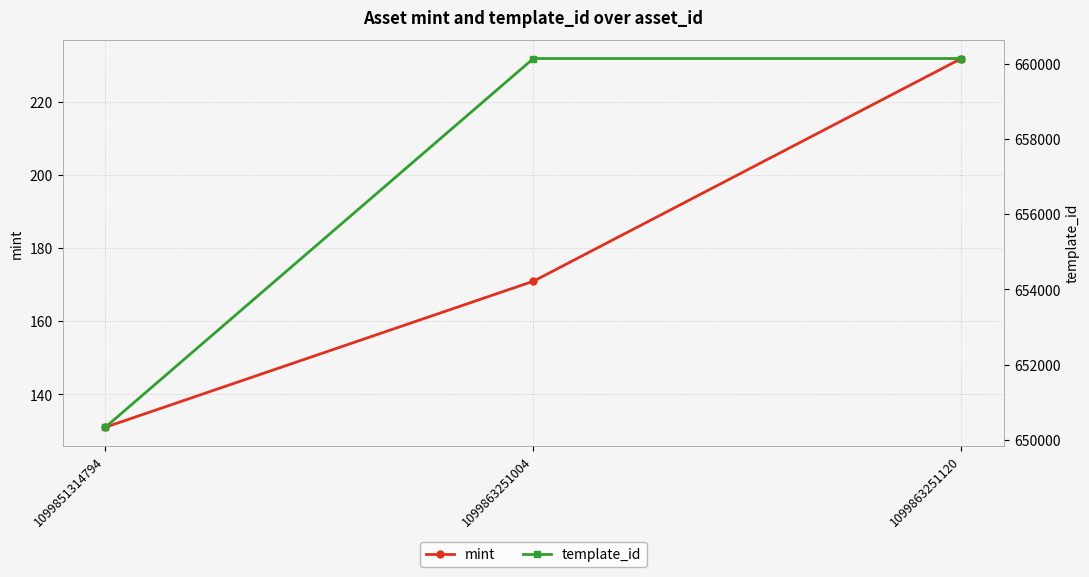

What is the difference between the maximum and minimum values in the mint series?

101